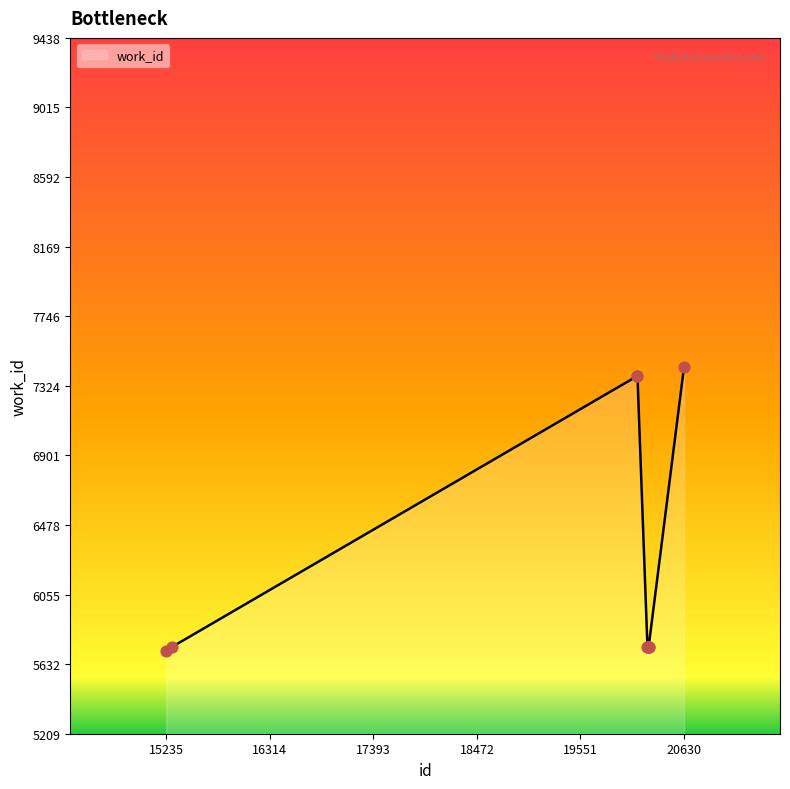

What is the smallest value displayed?

5709